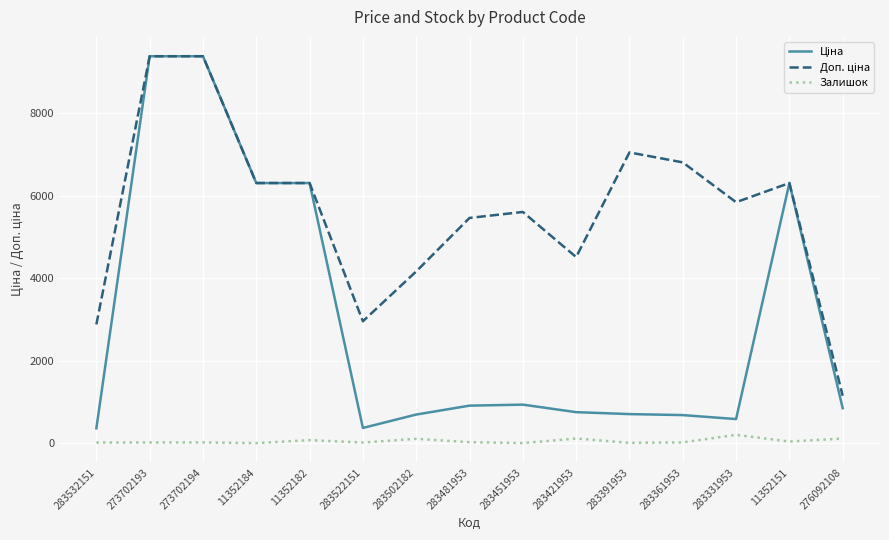

How many values in the Залишок series exceed 19?

7